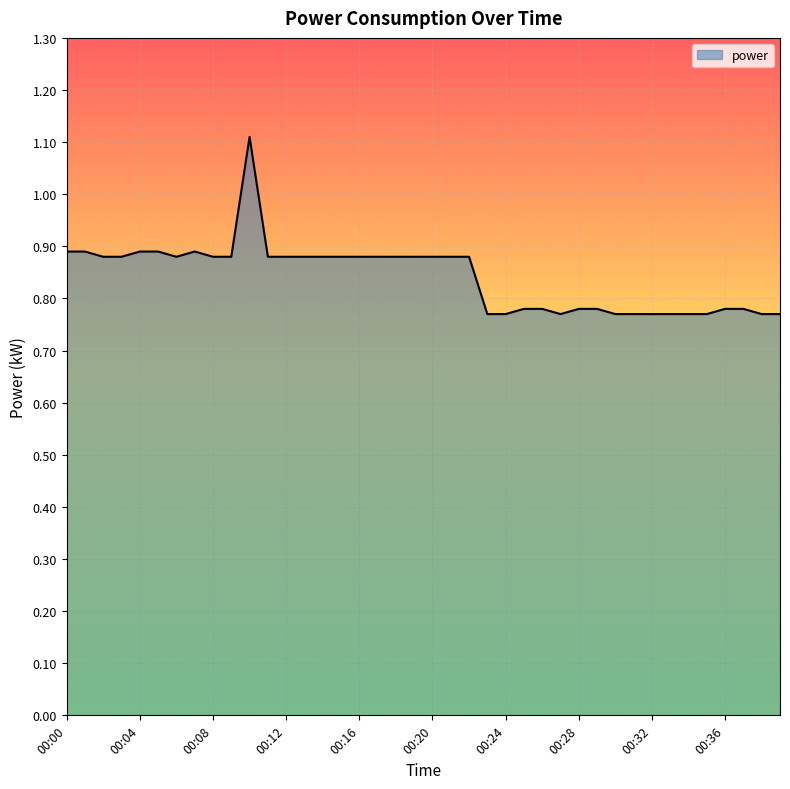

What is the greatest value displayed?

1.1